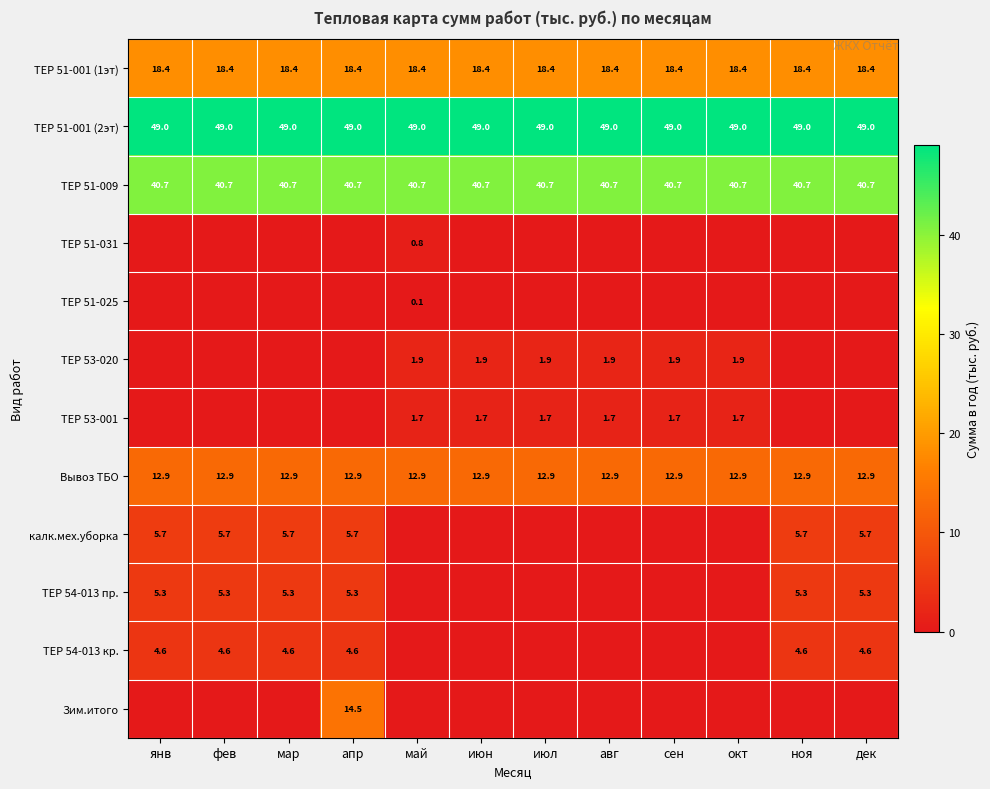

How many distinct data groups are displayed?

12